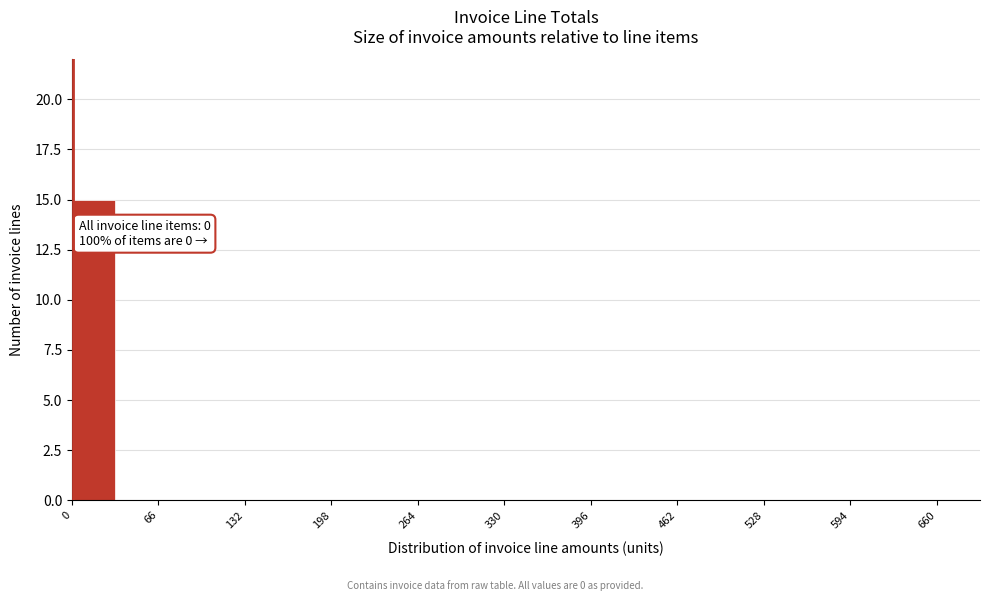

Read against the x-axis, roughly where is the centre of the tallest bar?

20